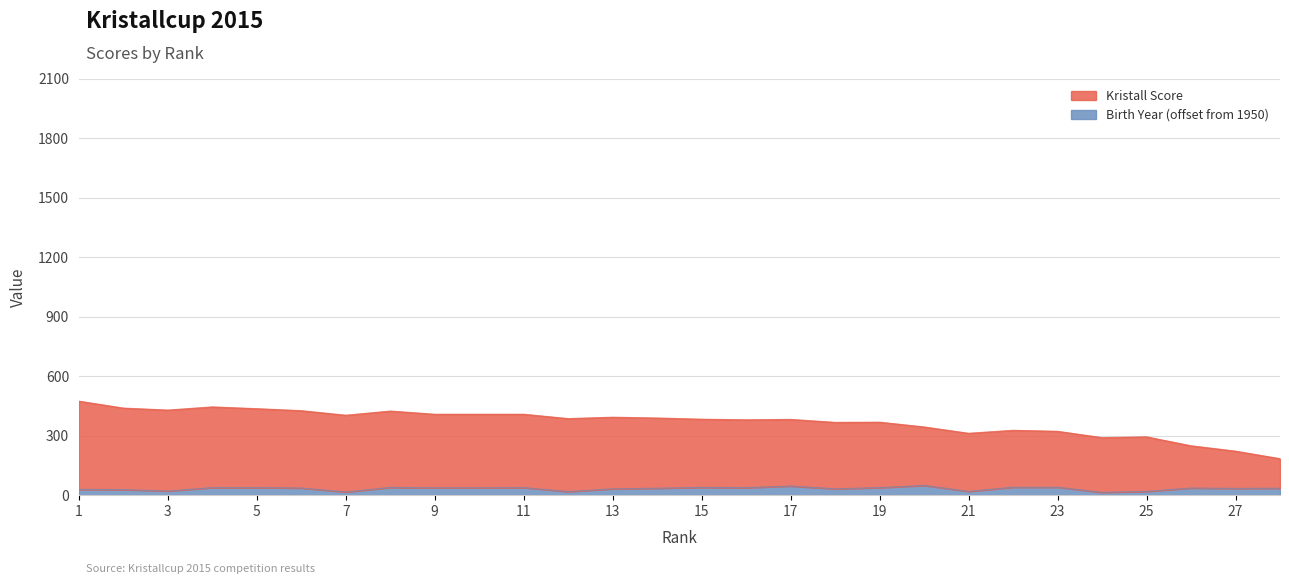

The value of Kristall Score at 1 is 474. True or false?

True